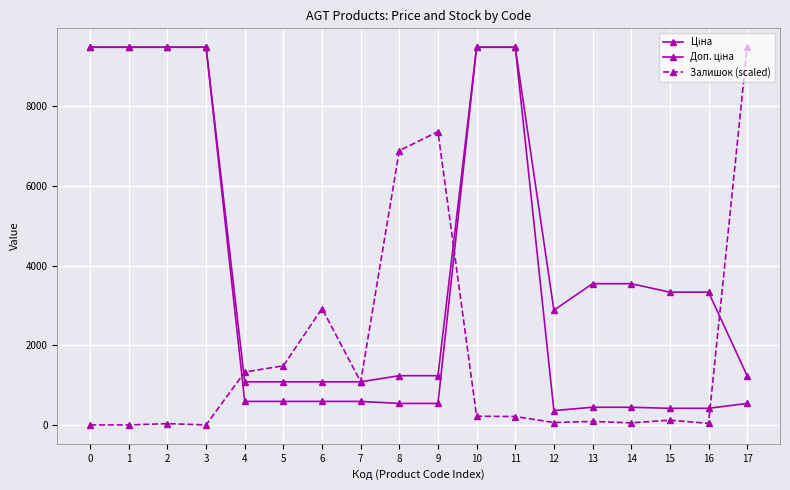

How many lines are shown in the chart?

3